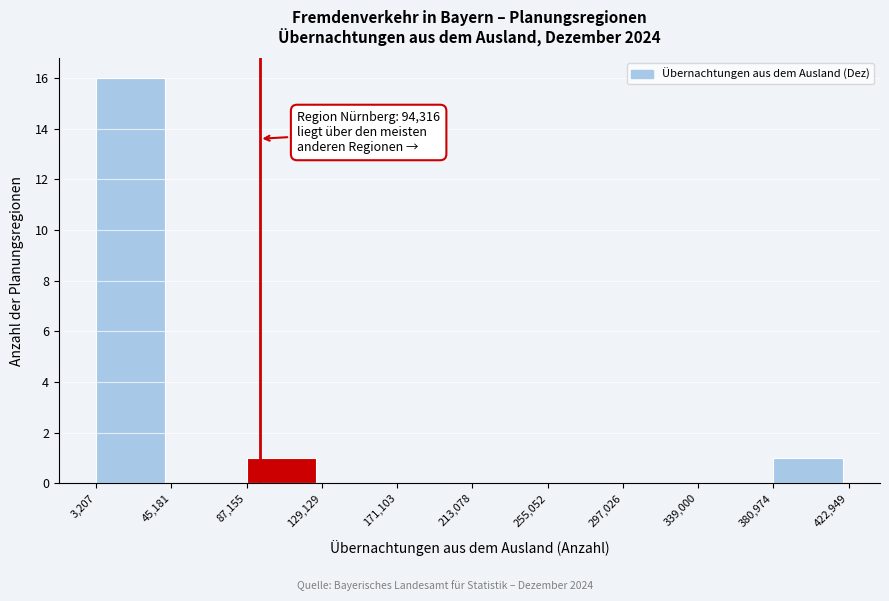

Which range on the x-axis has the tallest bar?

3,207 to 45,181